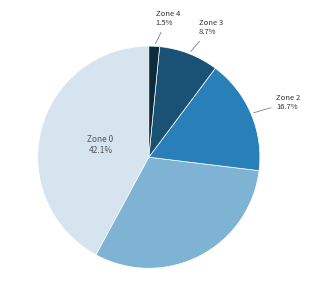

Does any single category account for the majority?

No